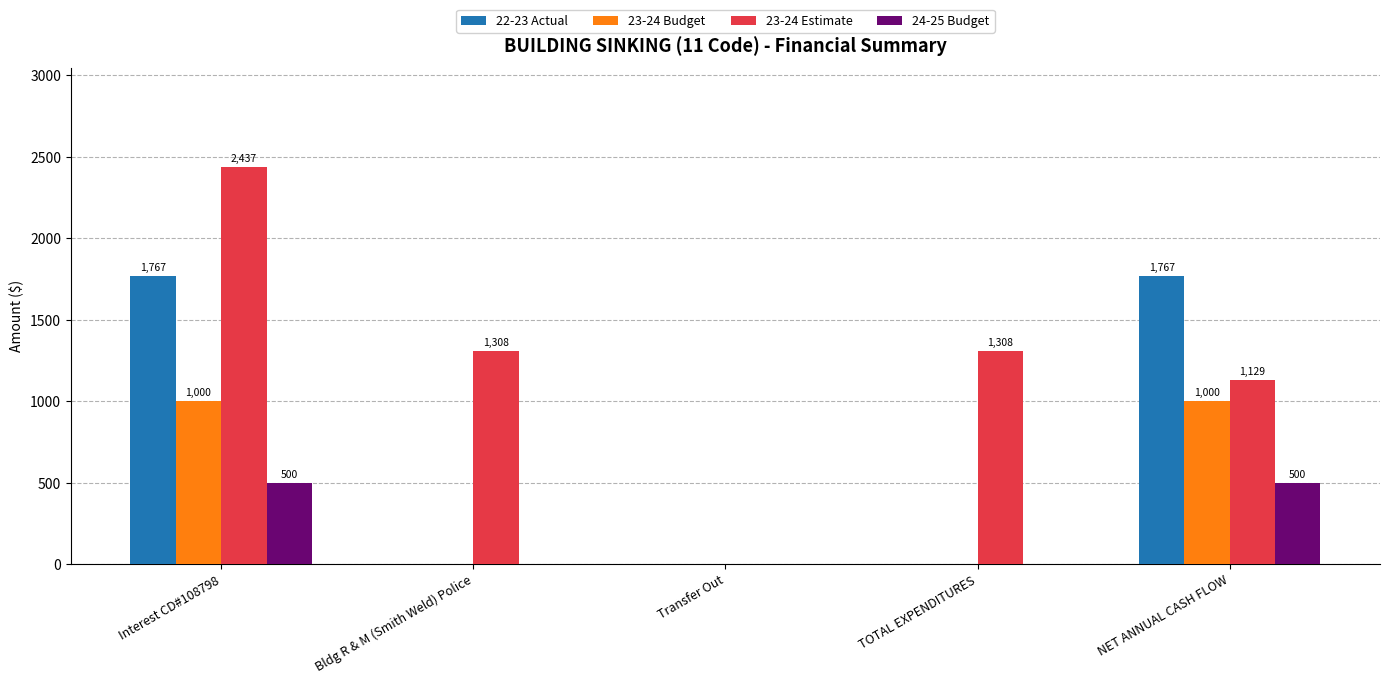

Reading right to left, what are all the values shown in this chart?

22-23 Actual: 1767	0	0	0	1767
23-24 Budget: 1000	0	0	0	1000
23-24 Estimate: 1129	1308	0	1308	2437
24-25 Budget: 500	0	0	0	500